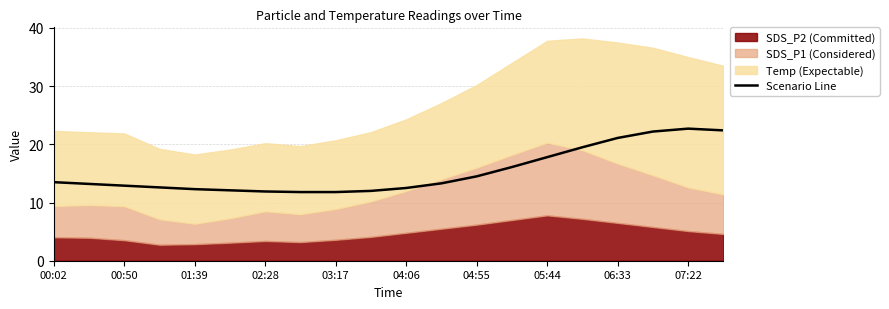

What is the lowest value of the Scenario Line series?

11.8